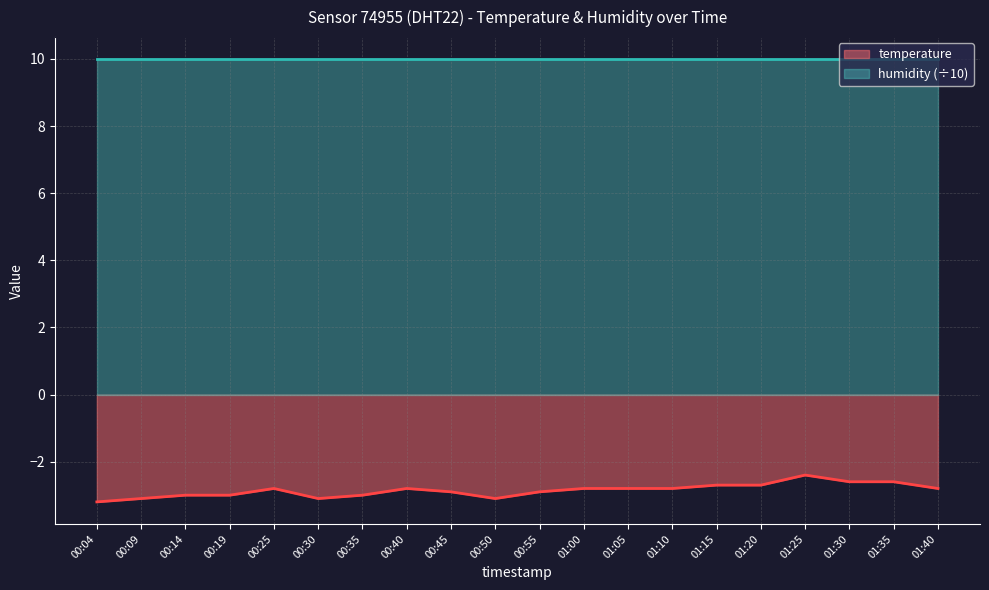

What is the change in value from 00:40 to 00:55?

-0.1